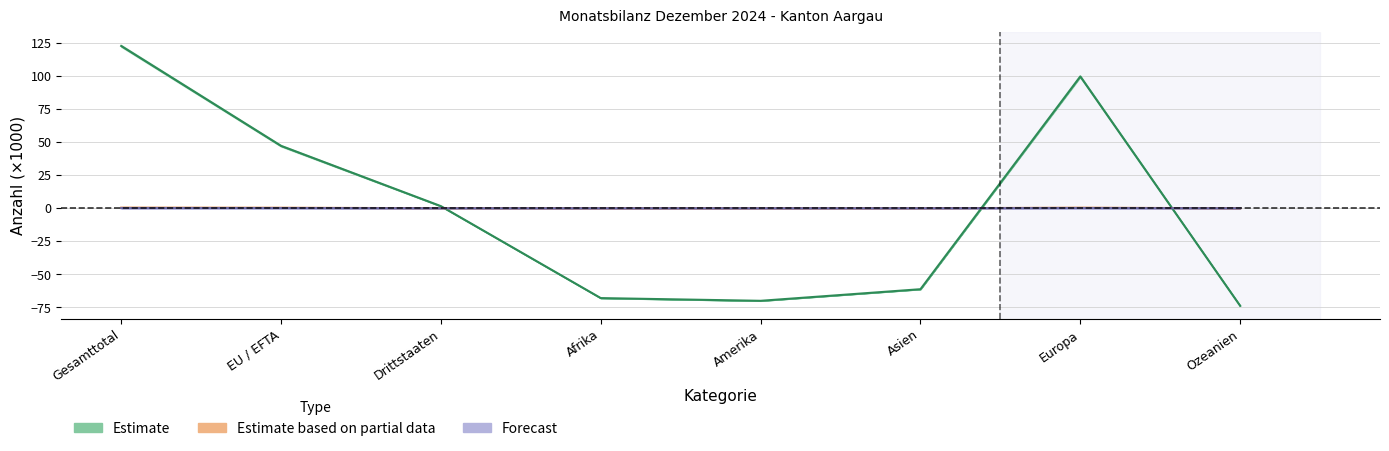

Is this an area chart (filled region under the line)?

No